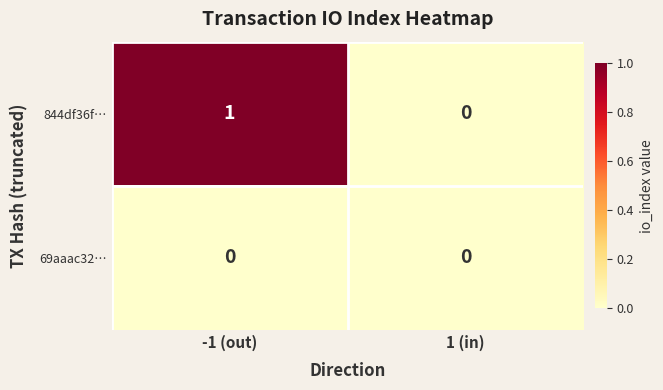

List the series in order of their overall mean, highest first.

844df36f…, 69aaac32…